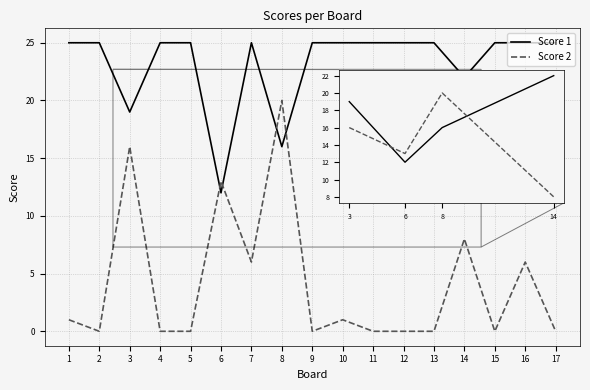

Which series has the largest range (max minus min)?

Score 2